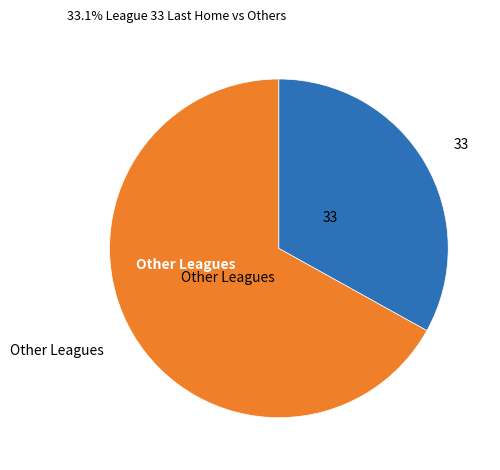

Does any single category account for the majority?

Yes